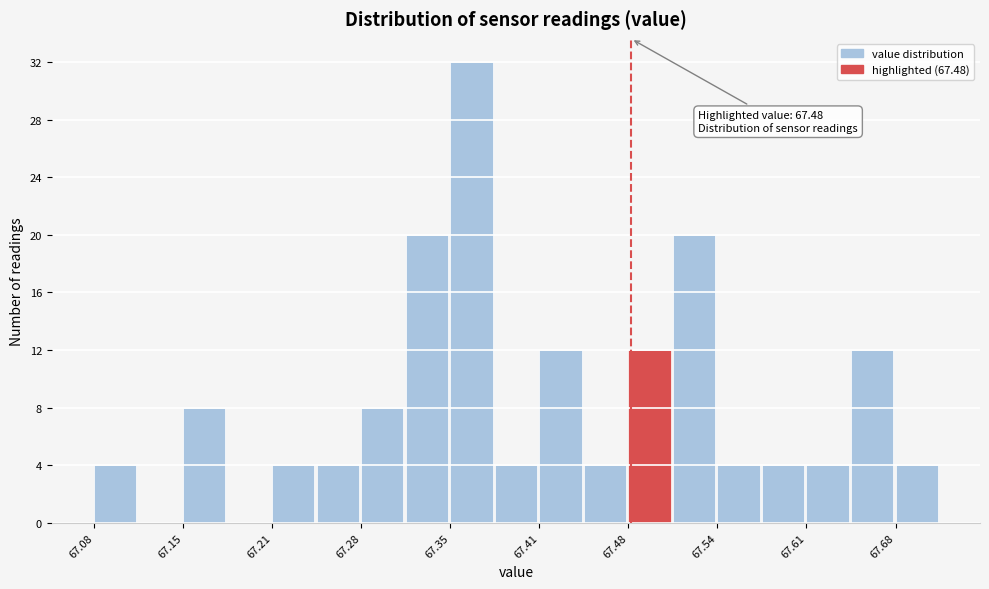

Around what value on the x-axis is the tallest bar? Give the approximate position of its centre, as read against the axis.

67.36